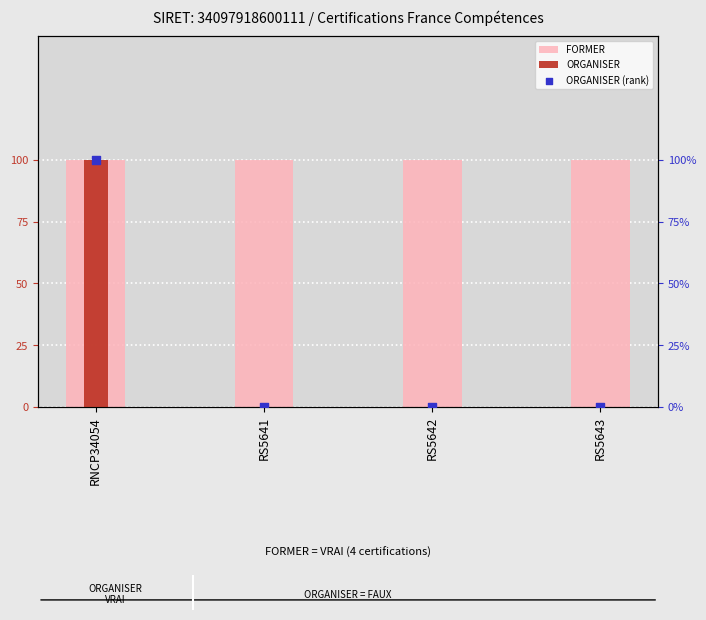

Which series contains the highest Y value?

FORMER